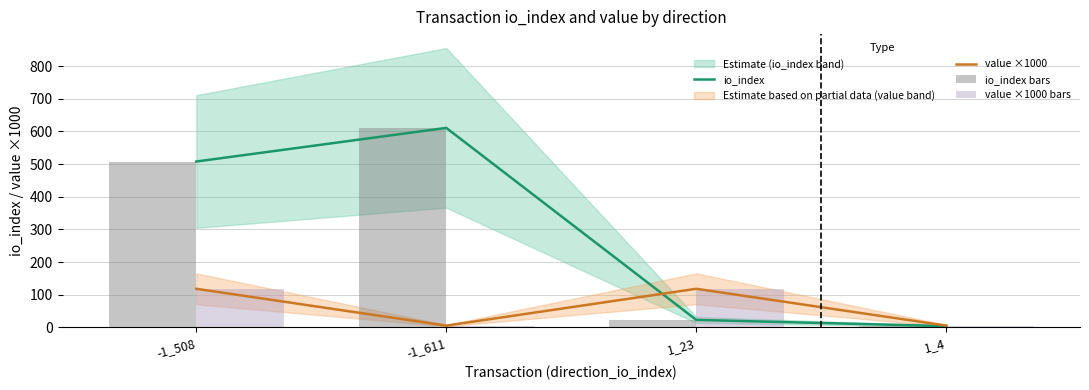

How many data points in value ×1000 are less than 118?

2